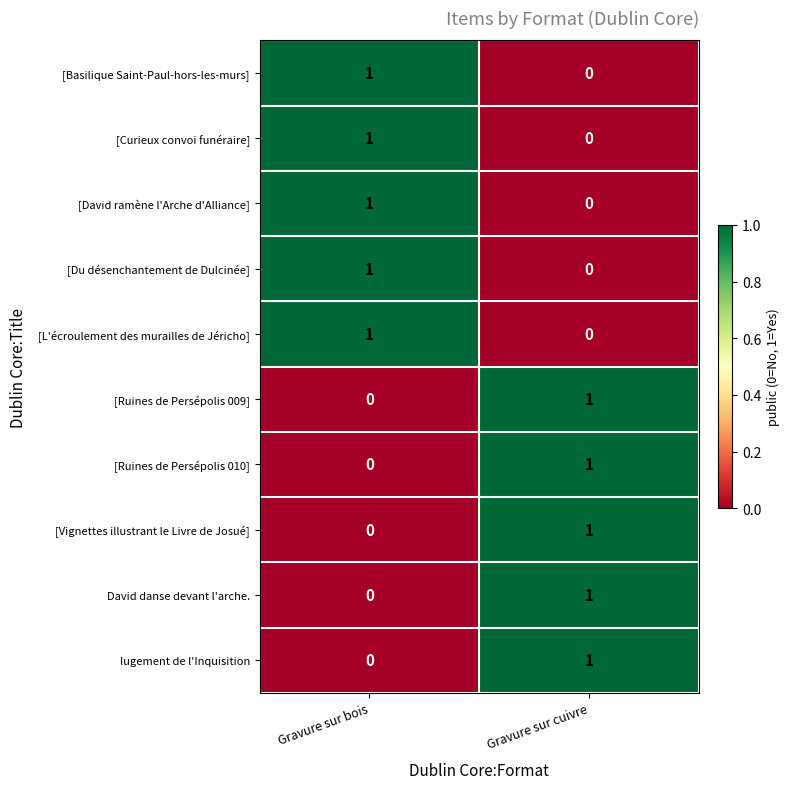

What is the spread (max minus min) of values at Gravure sur bois?

1